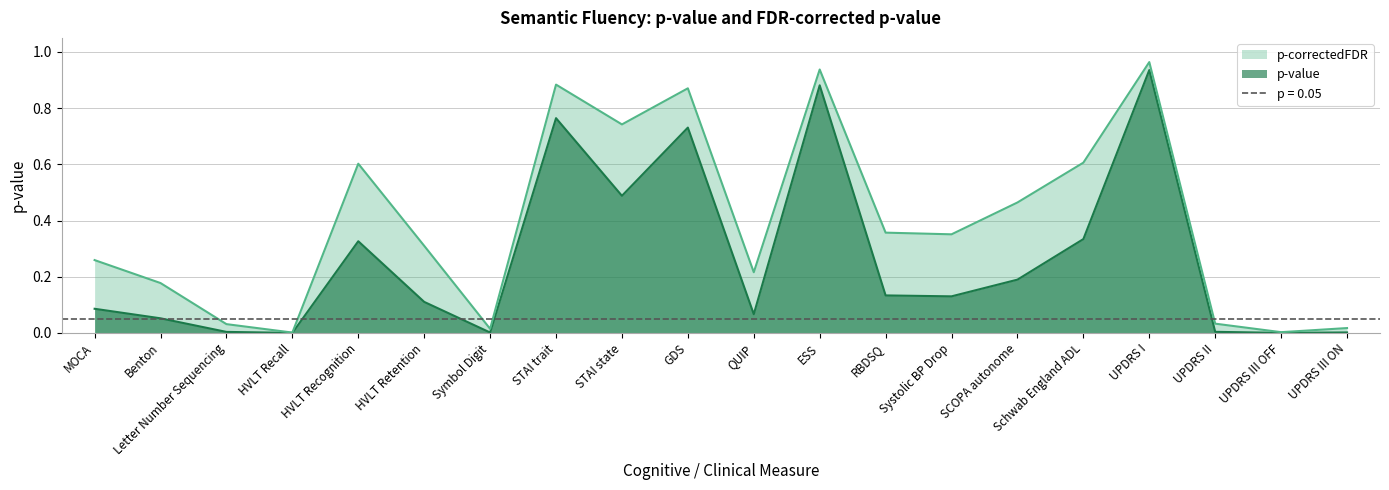

What is the value of the p-value point at the 14th from the left?

0.1